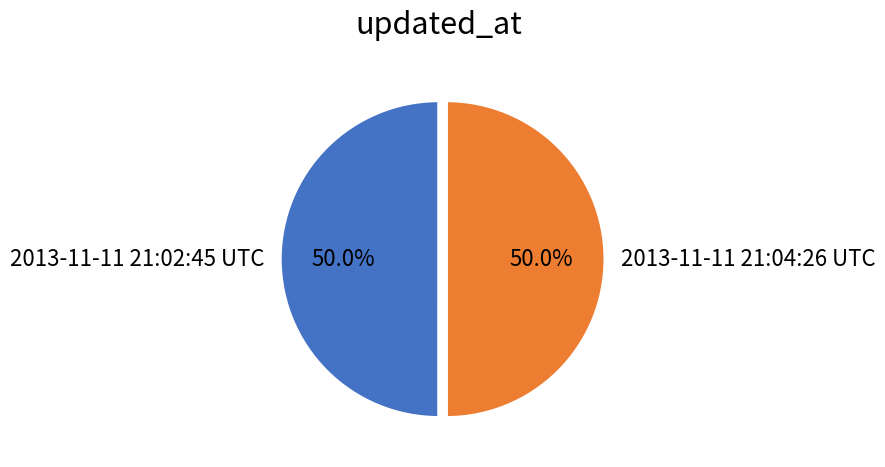

Approximately how many times larger is the value at 2013-11-11 21:02:45 UTC compared to 2013-11-11 21:04:26 UTC?

1.0